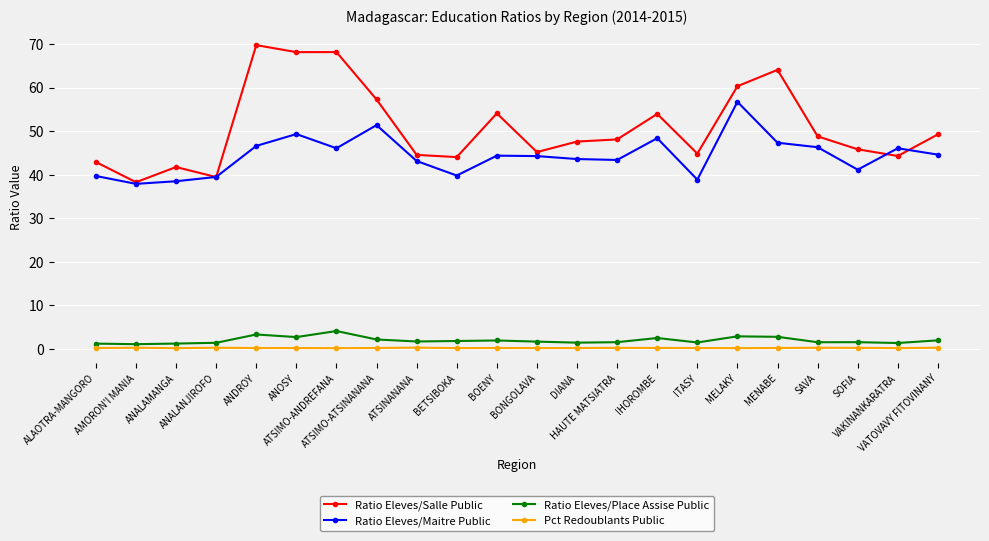

Which series has the largest total across all categories?

Ratio Eleves/Salle Public